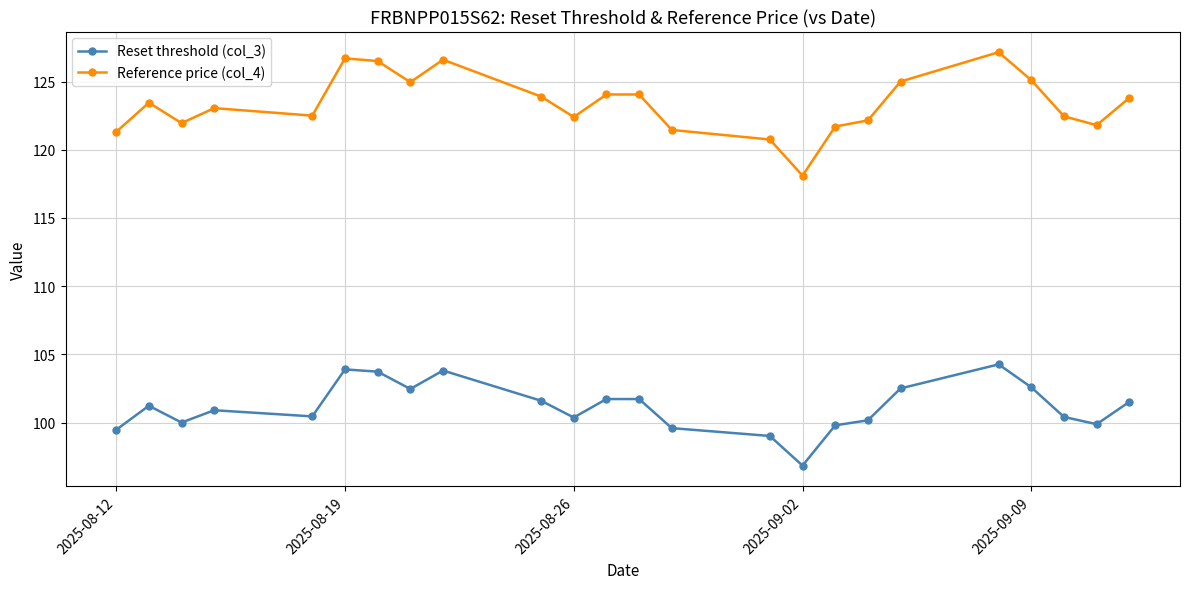

Does the chart display data point markers on the line(s)?

Yes